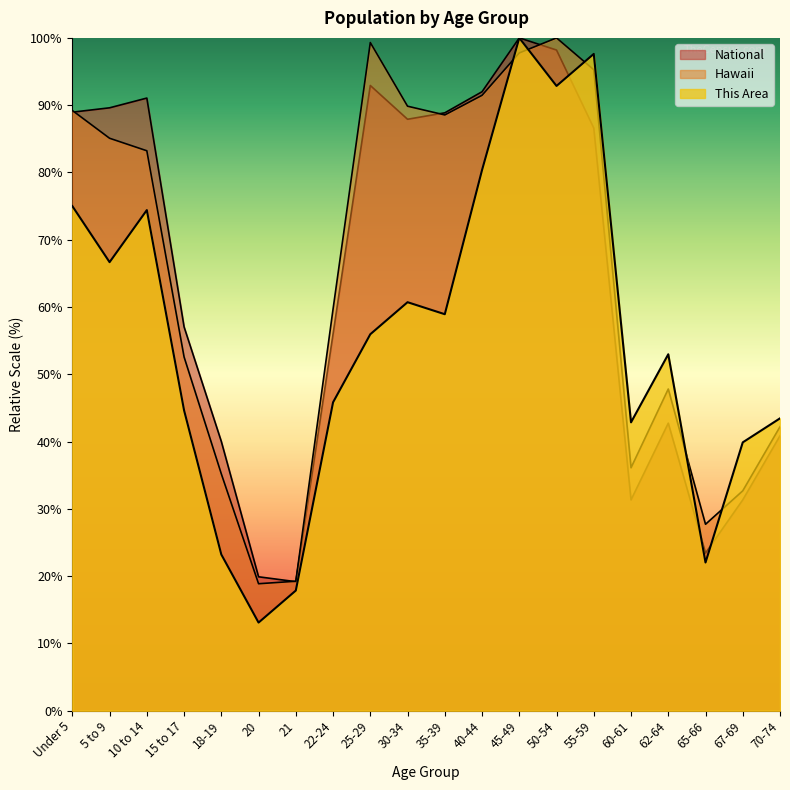

Between which two adjacent categories do Hawaii and This Area first intersect?

40-44 and 45-49